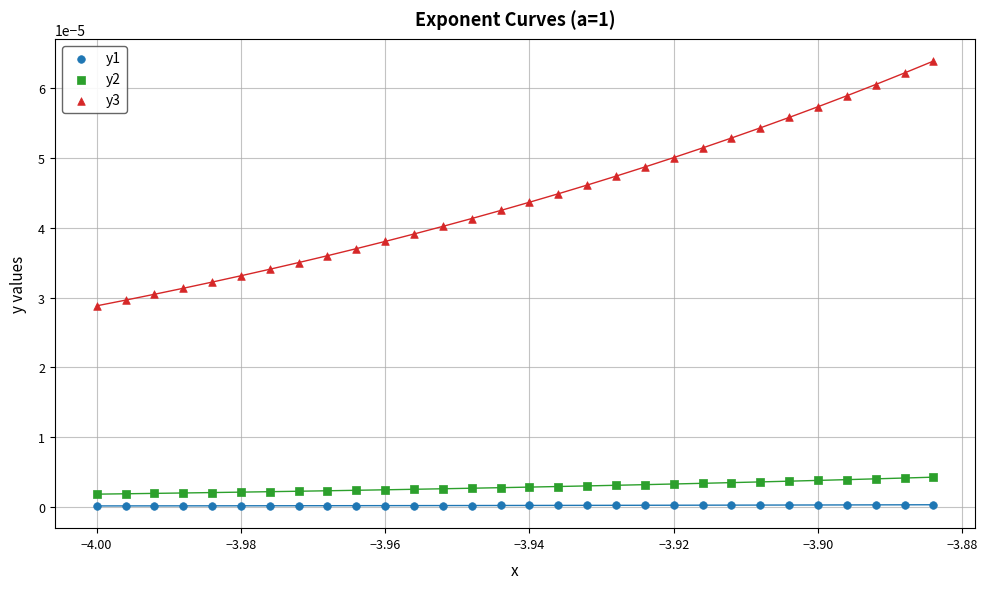

Which series contains the lowest Y value?

y1